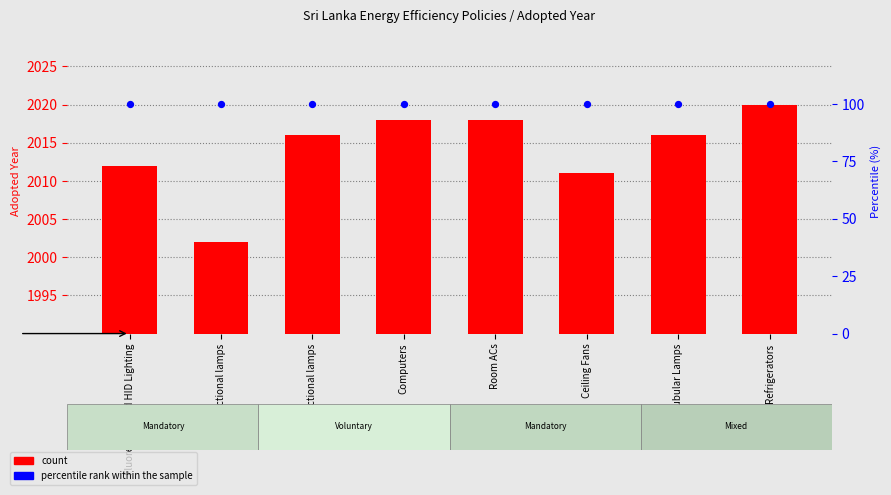

At how many categories does at least one series exceed 359?

8